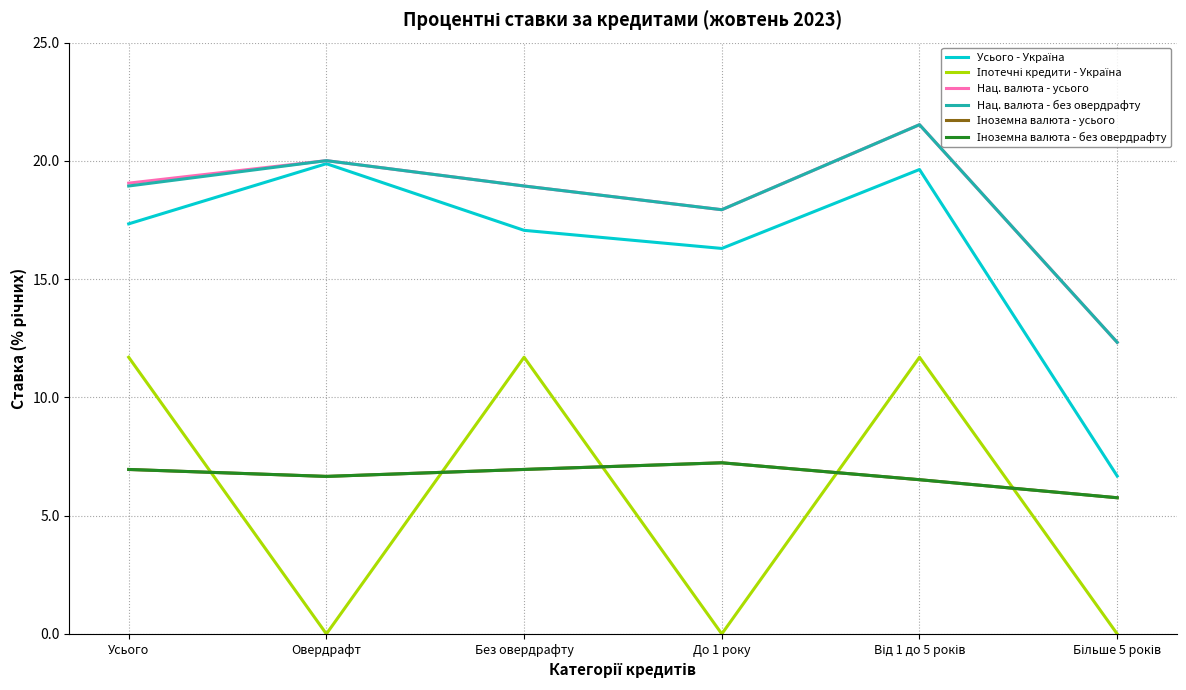

The value of Нац. валюта - без овердрафту at До 1 року is 5.9. True or false?

False